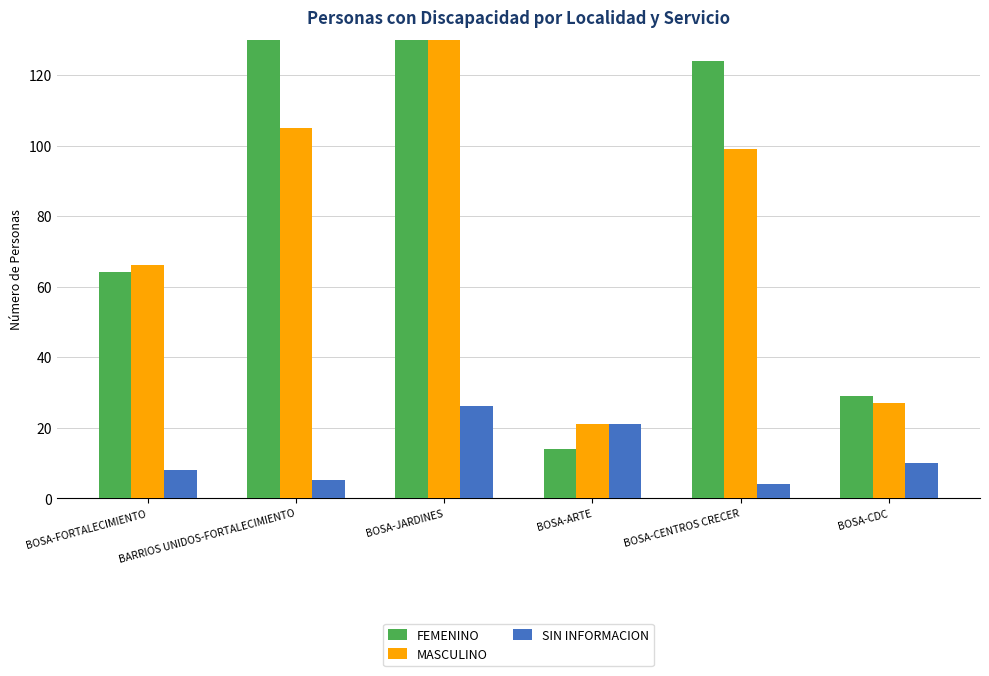

At BOSA-ARTE, list the series in order from largest to smallest.

MASCULINO, SIN INFORMACION, FEMENINO